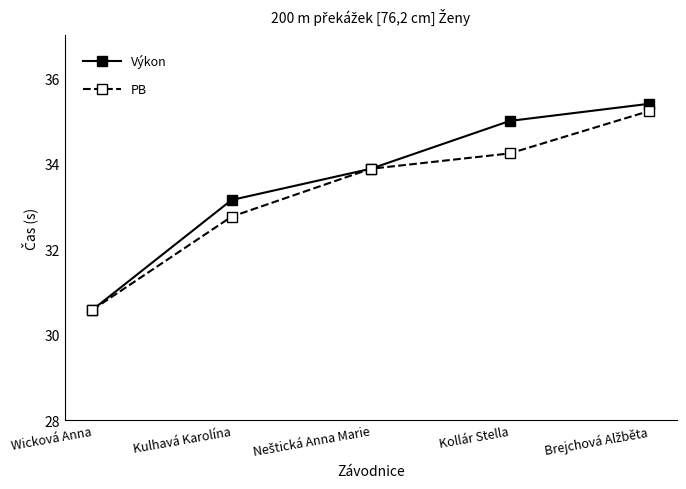

At how many categories does at least one series exceed 34?

2